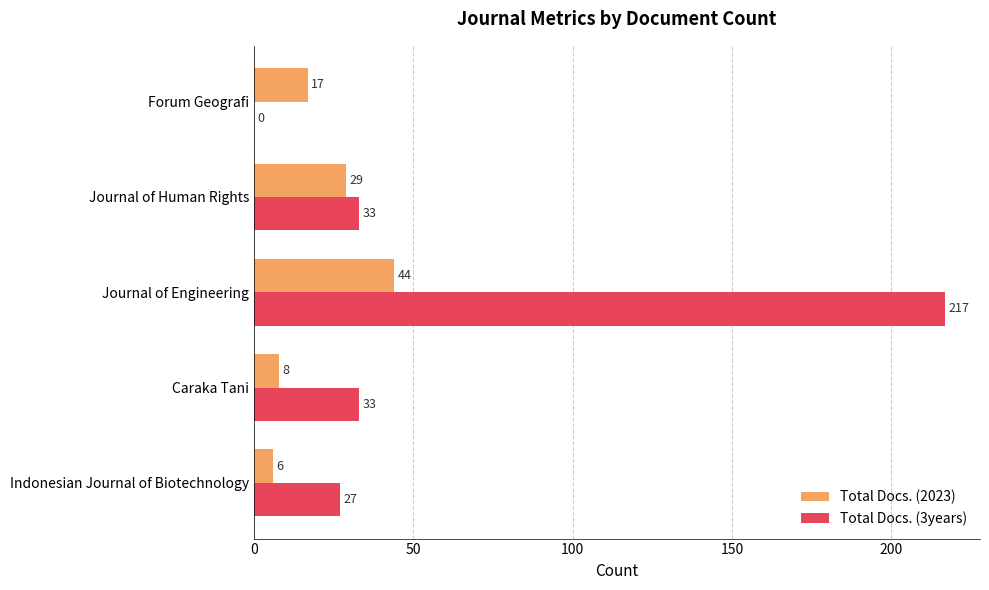

Read the Total Docs. (2023) value at Caraka Tani, to the nearest 10.

10